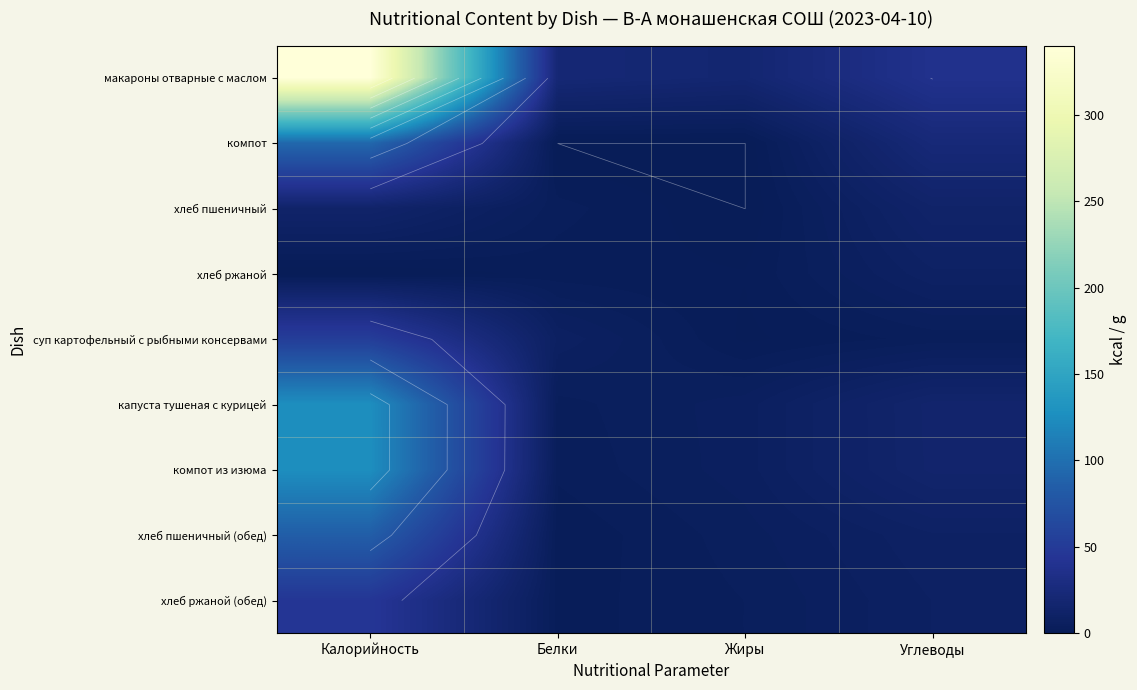

Is the value of хлеб пшеничный (обед) at Калорийность greater than the value of компот из изюма at Калорийность?

No